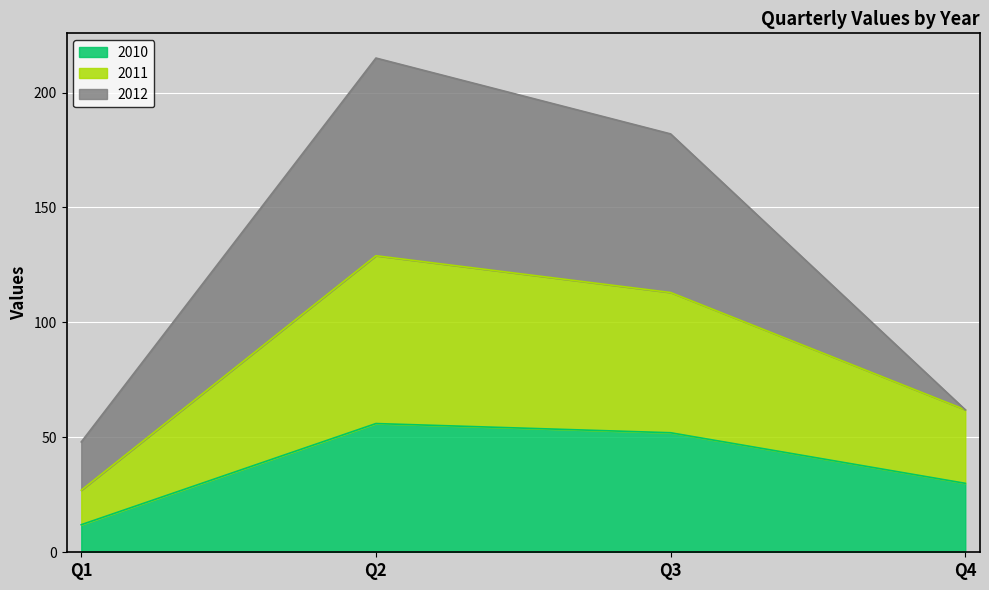

How many lines are shown in the chart?

3